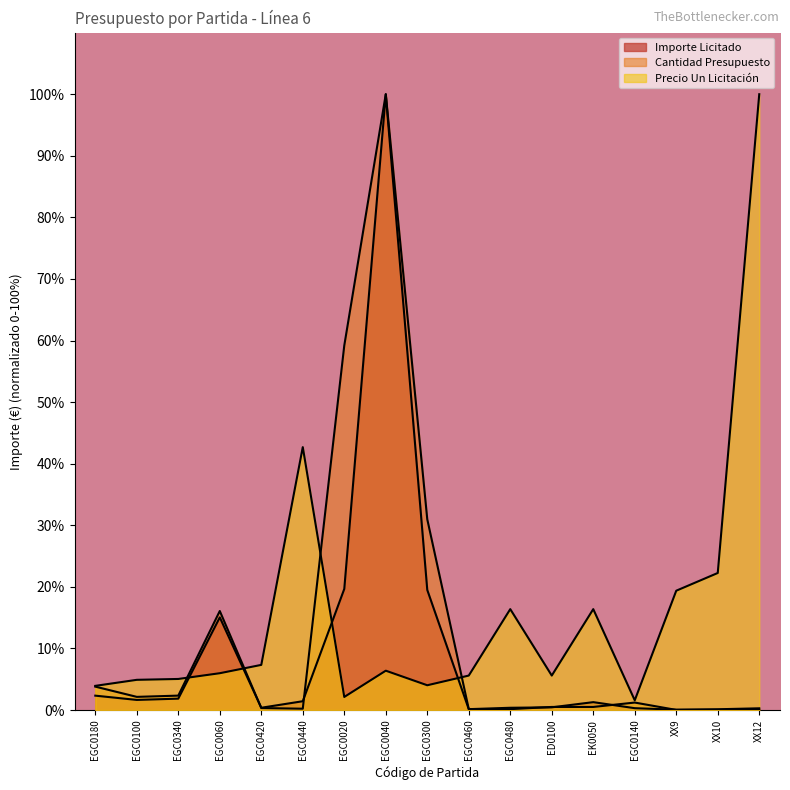

What is the difference between the maximum and minimum values in the Importe Licitado series?

99.9